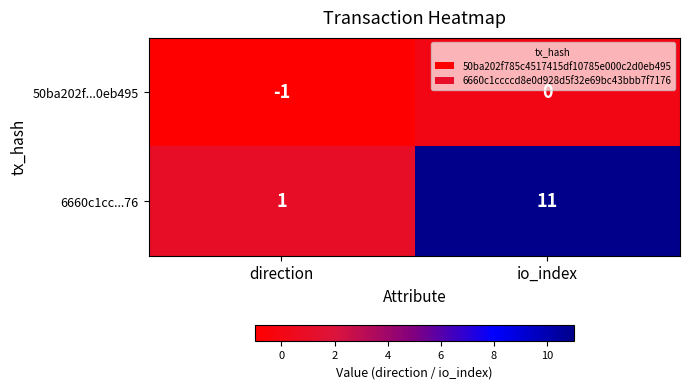

What is the average value of the 6660c1cc...76 series?

6